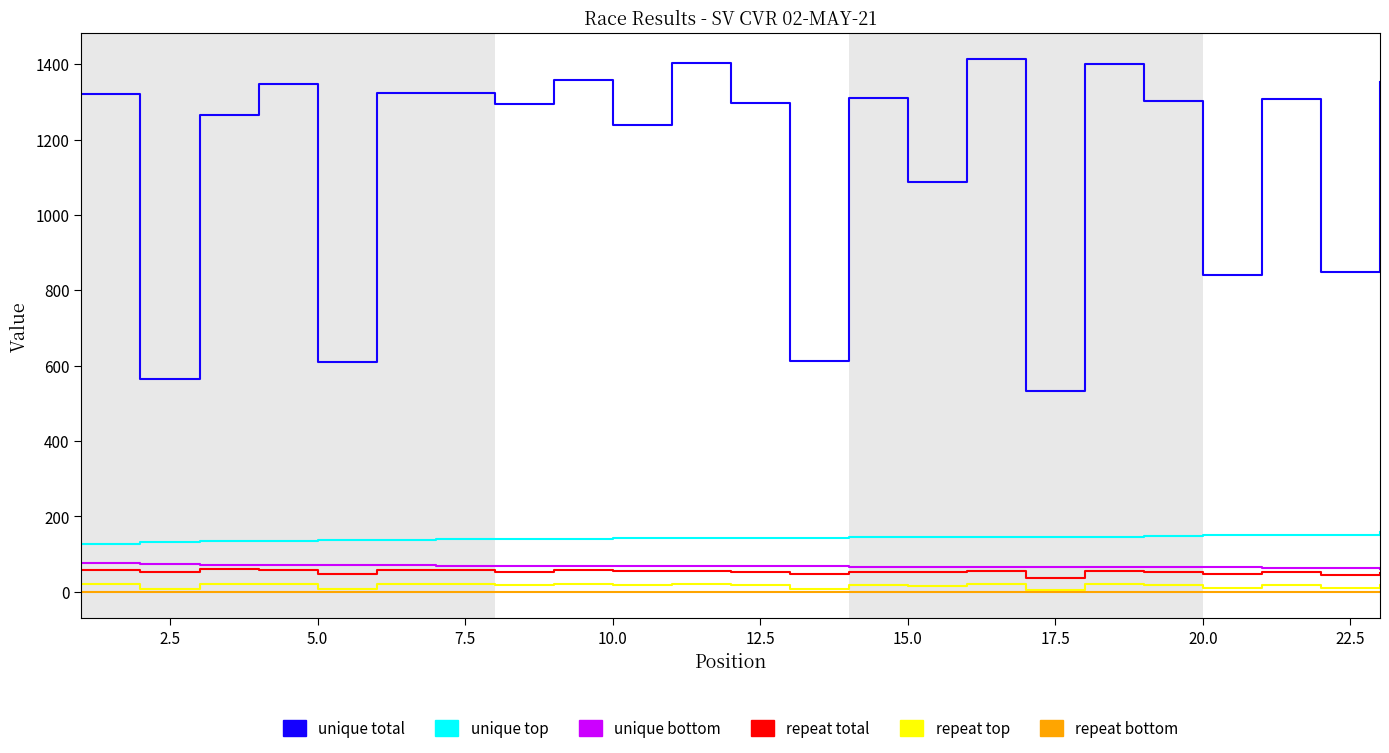

Does the chart have visible grid lines?

No